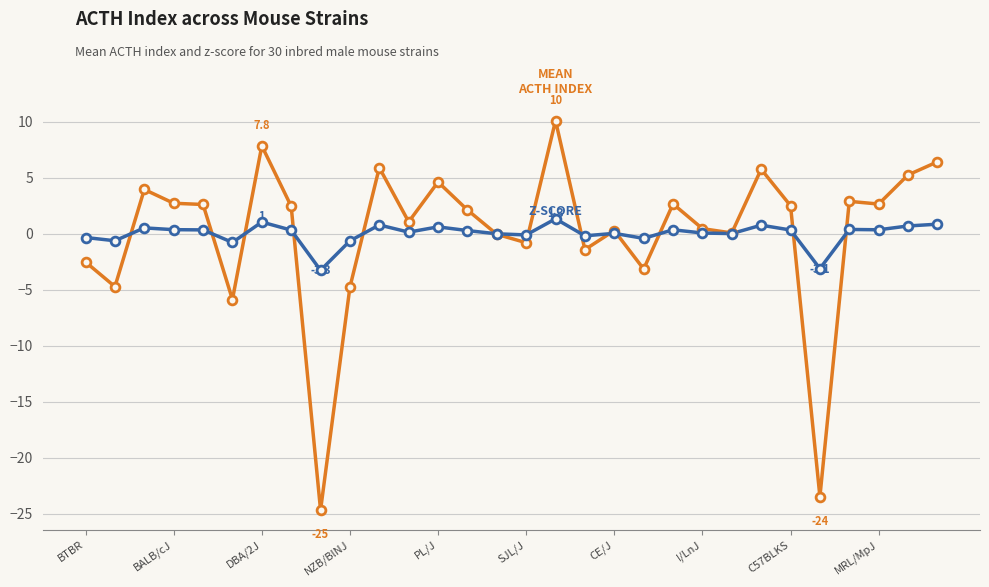

What is the greatest value displayed?

10.1